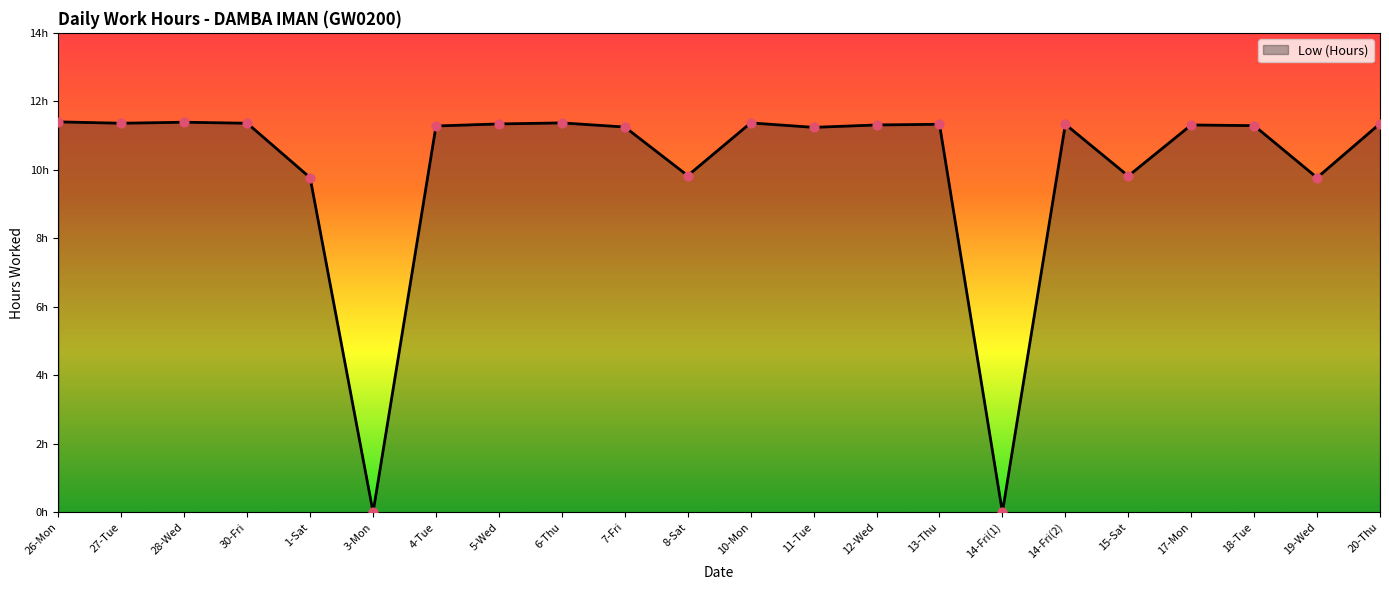

Approximately how many times larger is the value at 26-Mon compared to 28-Wed?

1.0